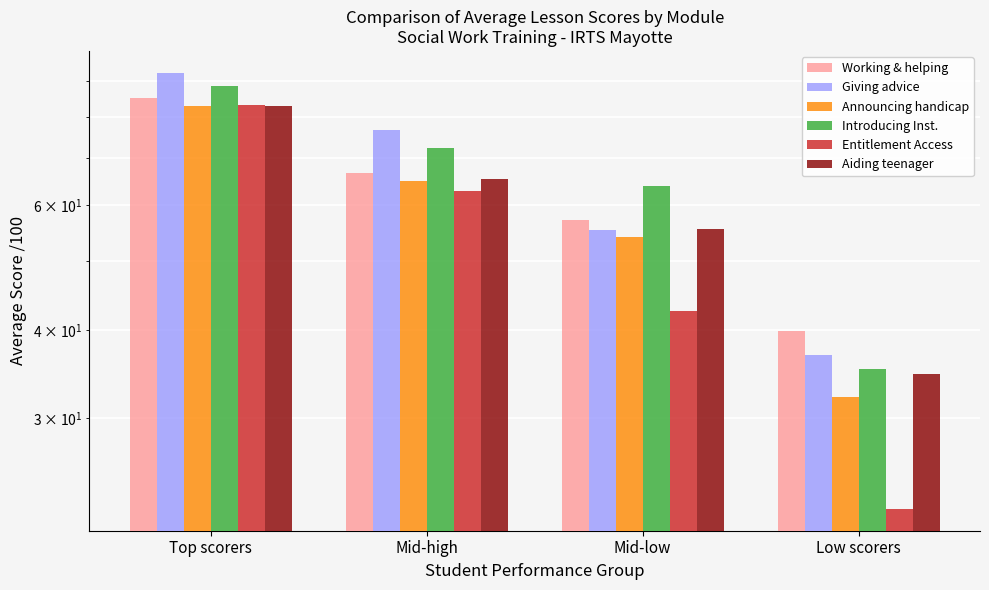

What is the label of the 4th bar from the right?

Top scorers